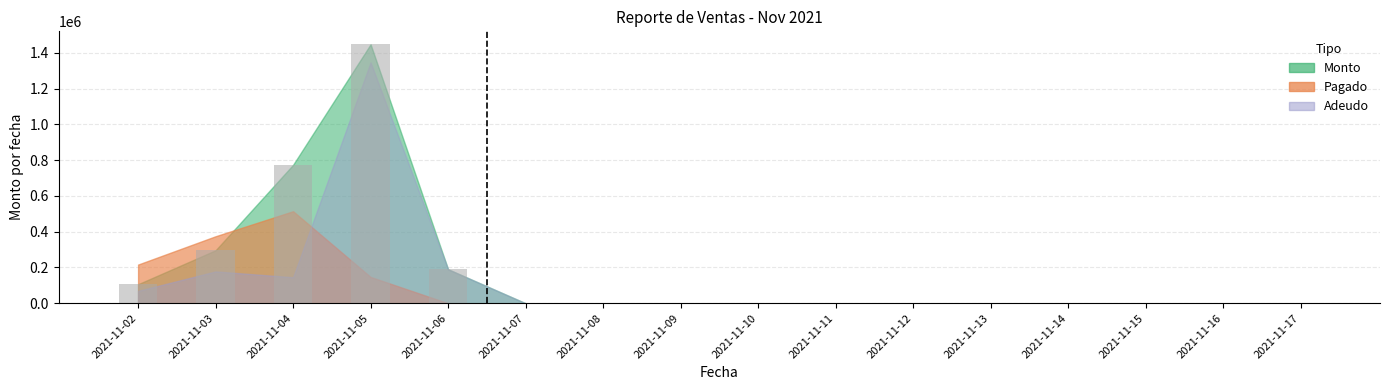

What is the sum of all values?

2814780.9